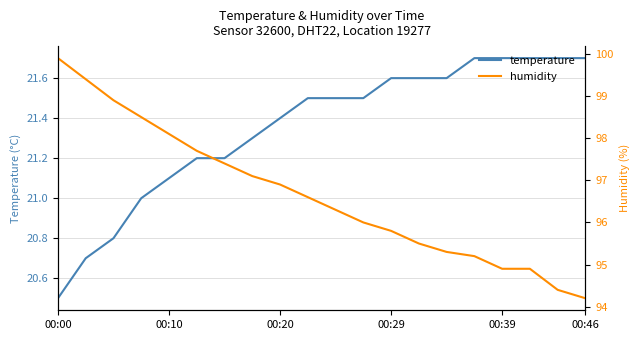

True or false: temperature has a value of 20.5 at 00:00.

True